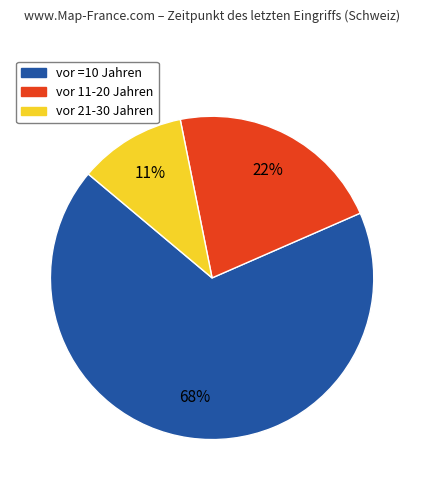

Which has a higher value, vor =10 Jahren or vor 11-20 Jahren?

vor =10 Jahren